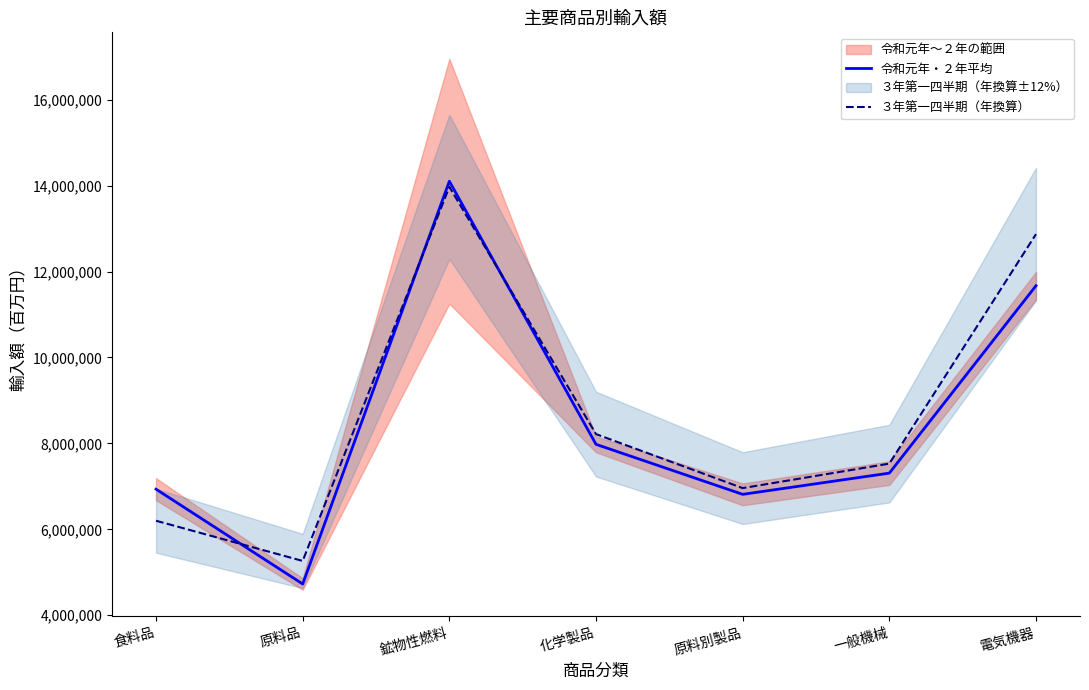

At which category is the sum across all series the highest?

鉱物性燃料